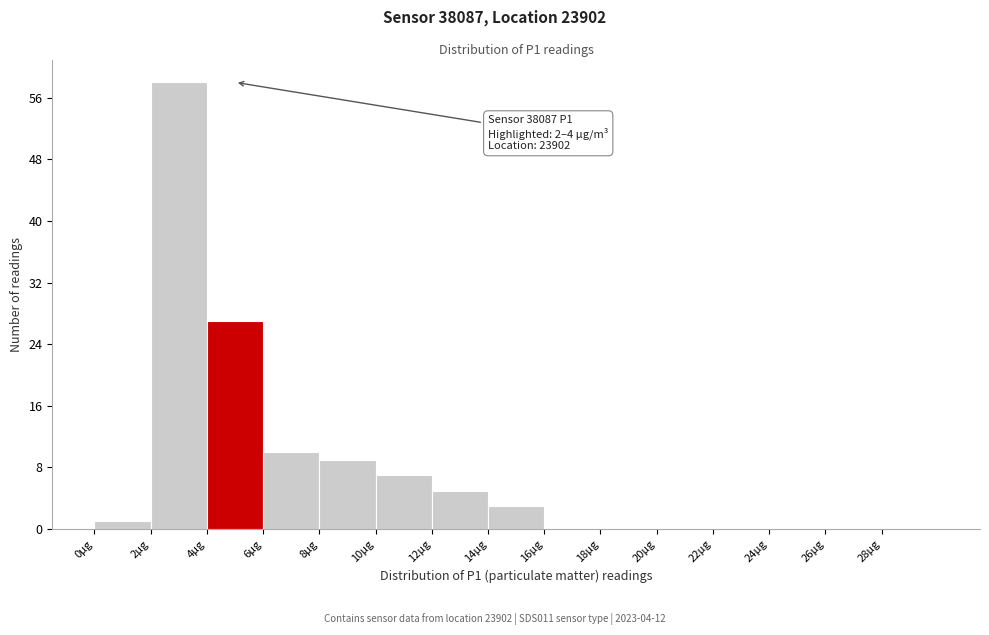

Which range on the x-axis has the tallest bar?

2 to 4